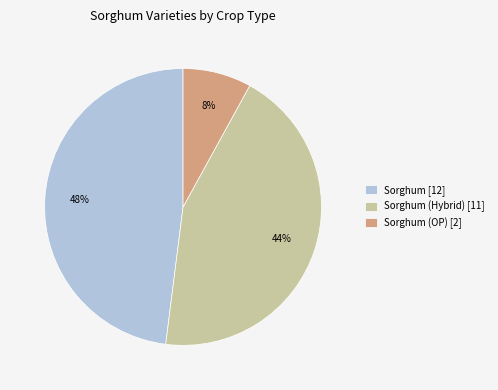

To the nearest percent, what is the average slice percentage?

33%